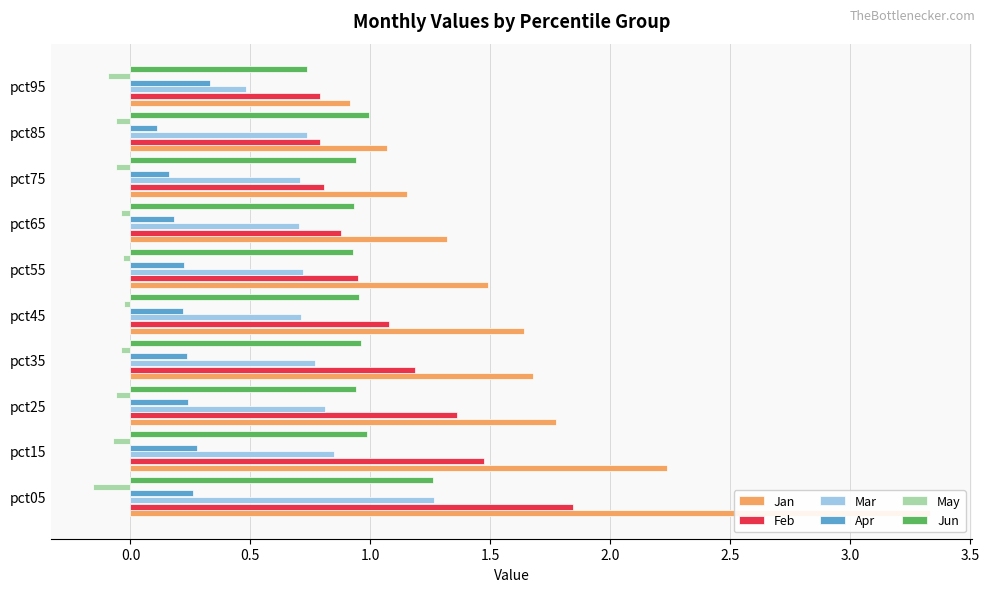

Is the value of Jun at pct35 greater than the value of Apr at pct15?

Yes